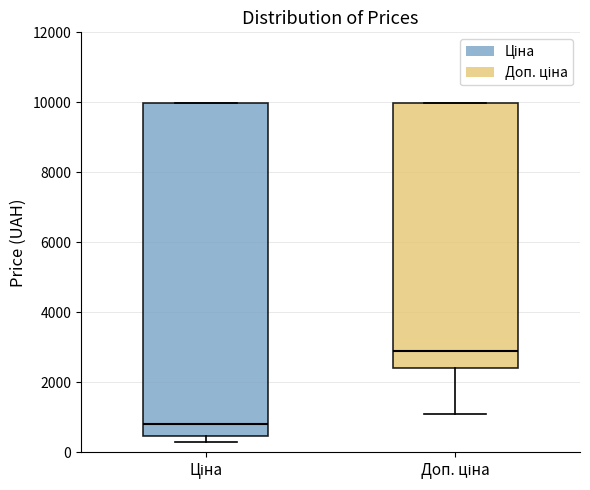

Comparing the boxes themselves (not the whiskers), which one is the tallest?

Ціна